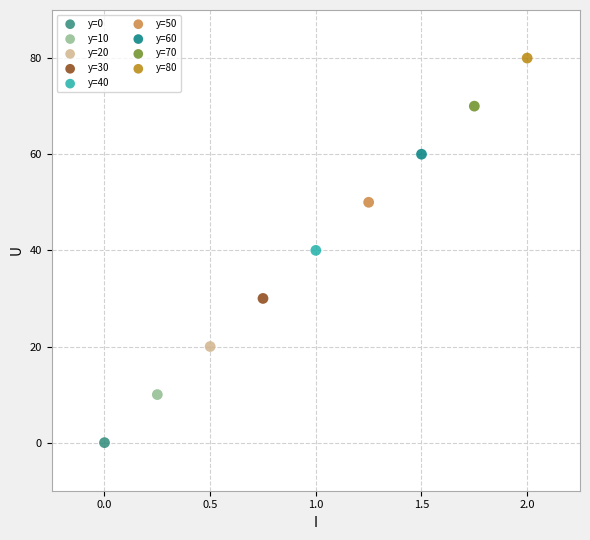

What are all the series names shown in the legend?

y=0, y=10, y=20, y=30, y=40, y=50, y=60, y=70, y=80